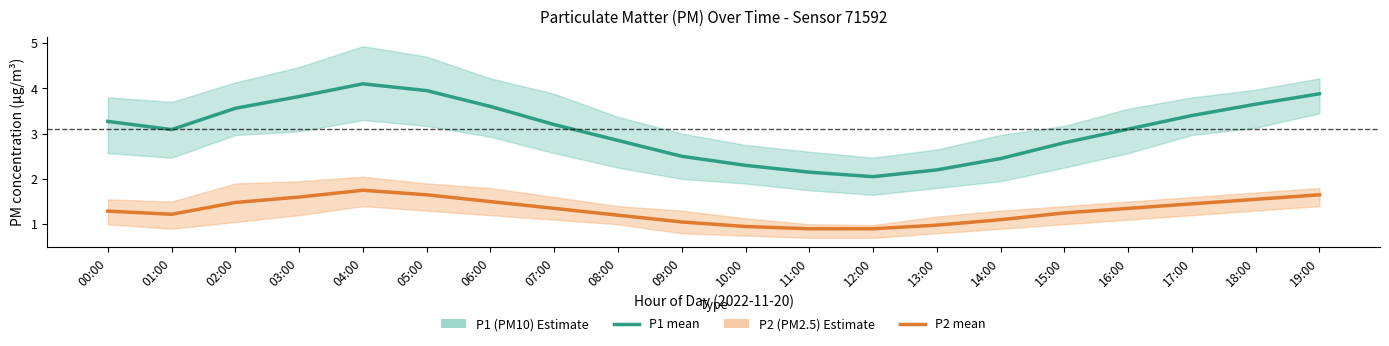

How many interior local peaks does the P2 (PM2.5) series have?

1